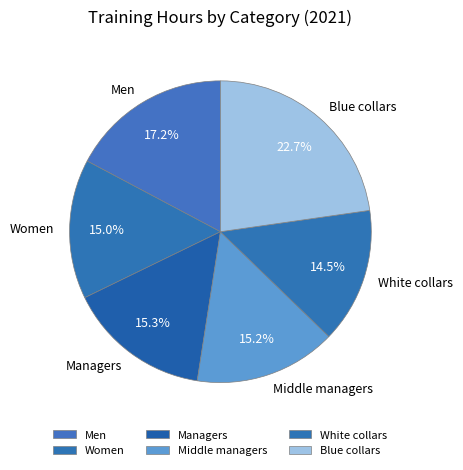

What percentage do White collars and Middle managers together represent?

29.7%